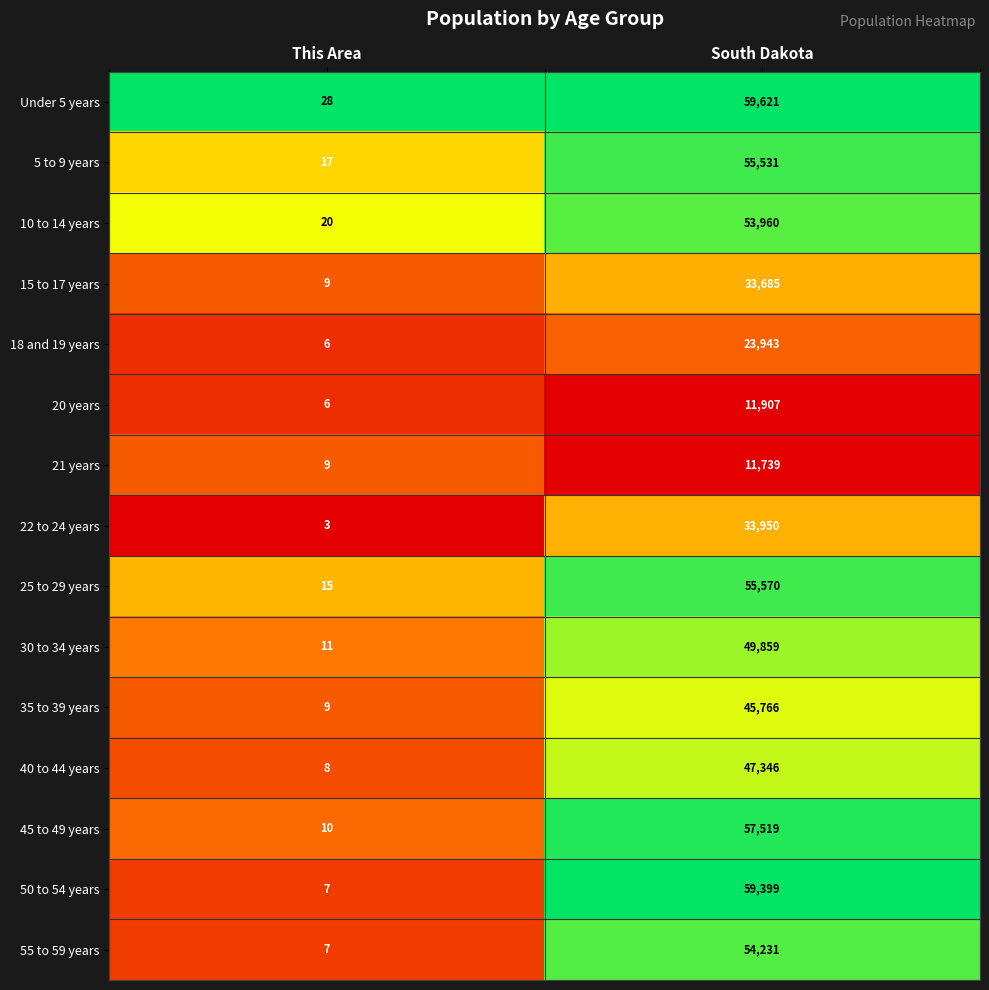

What is the sum of the 40 to 44 years values at South Dakota and This Area?

47354